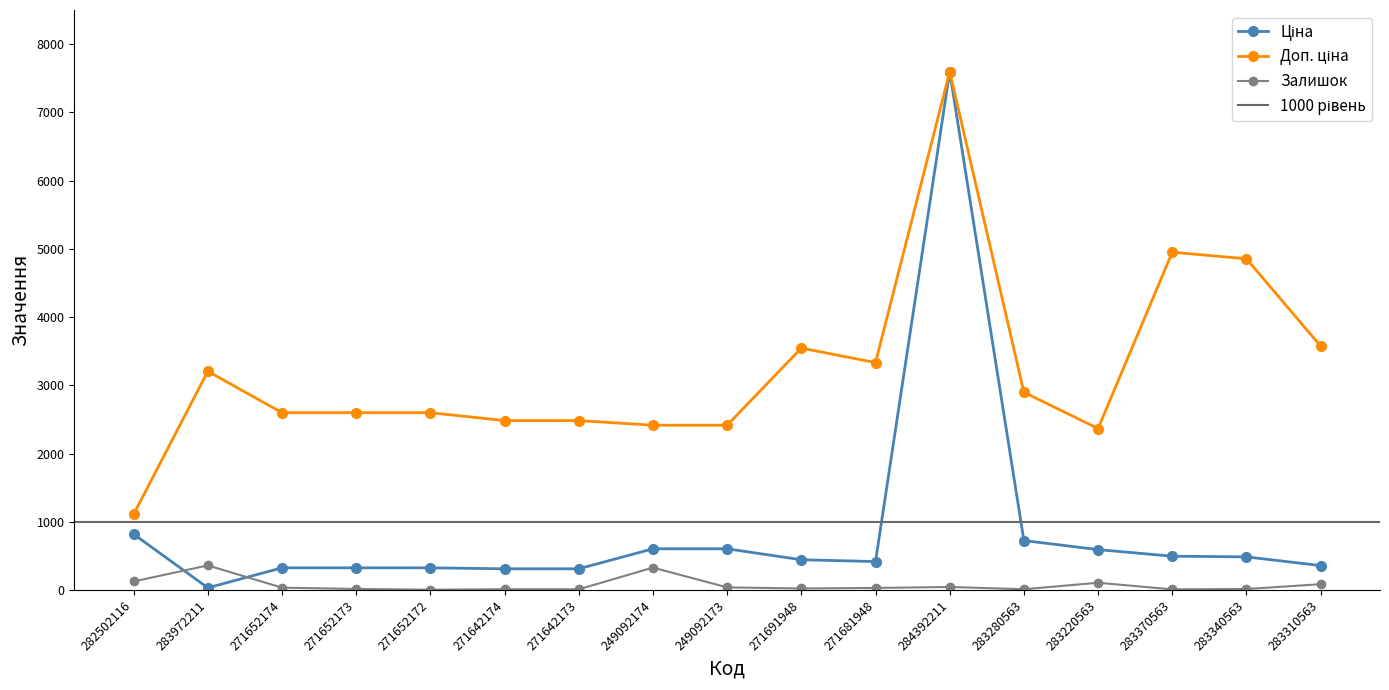

What is the maximum value shown in the chart?

7596.5